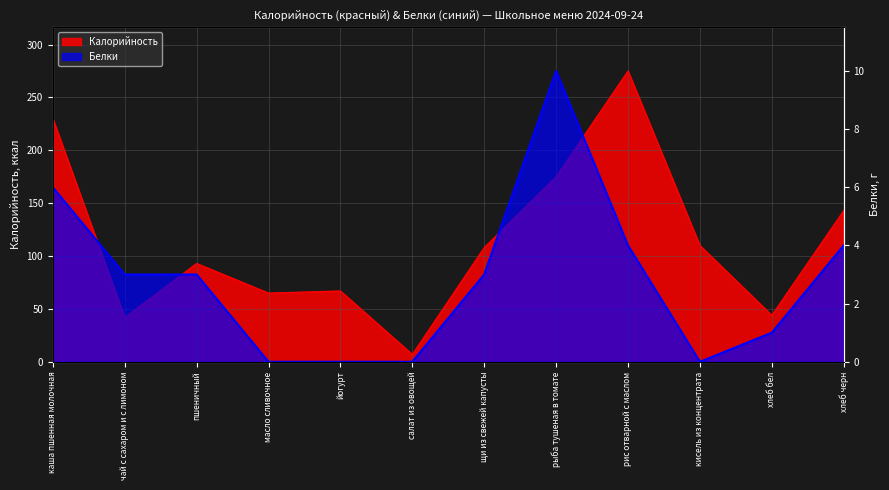

What is the difference between the highest and lowest values at масло сливочное?

65